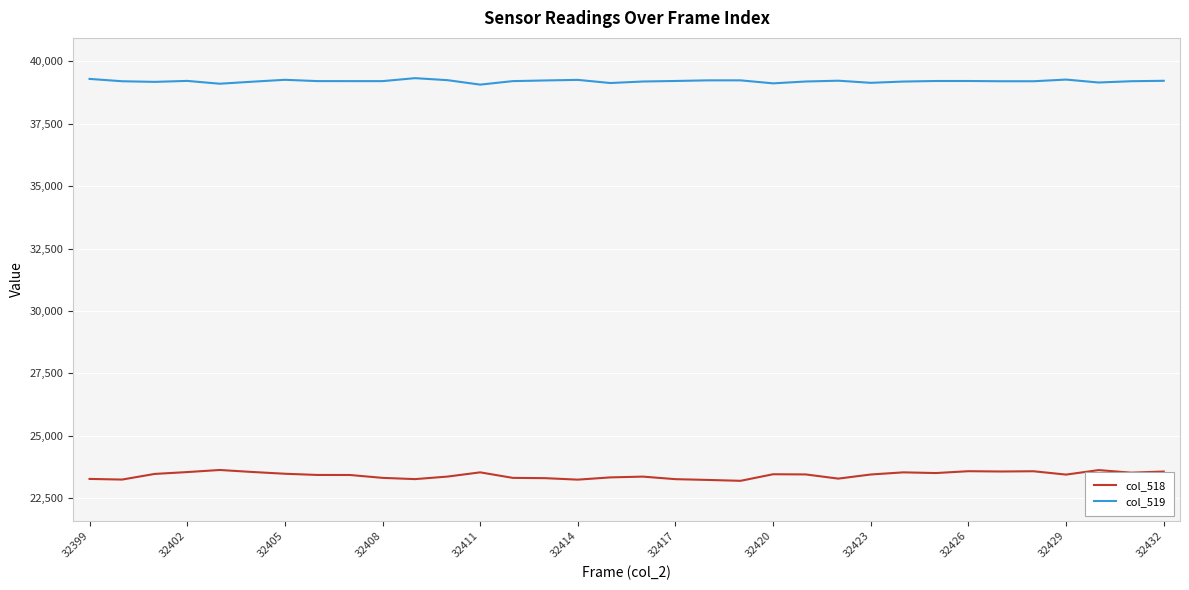

True or false: col_518 and col_519 intersect in this chart.

False